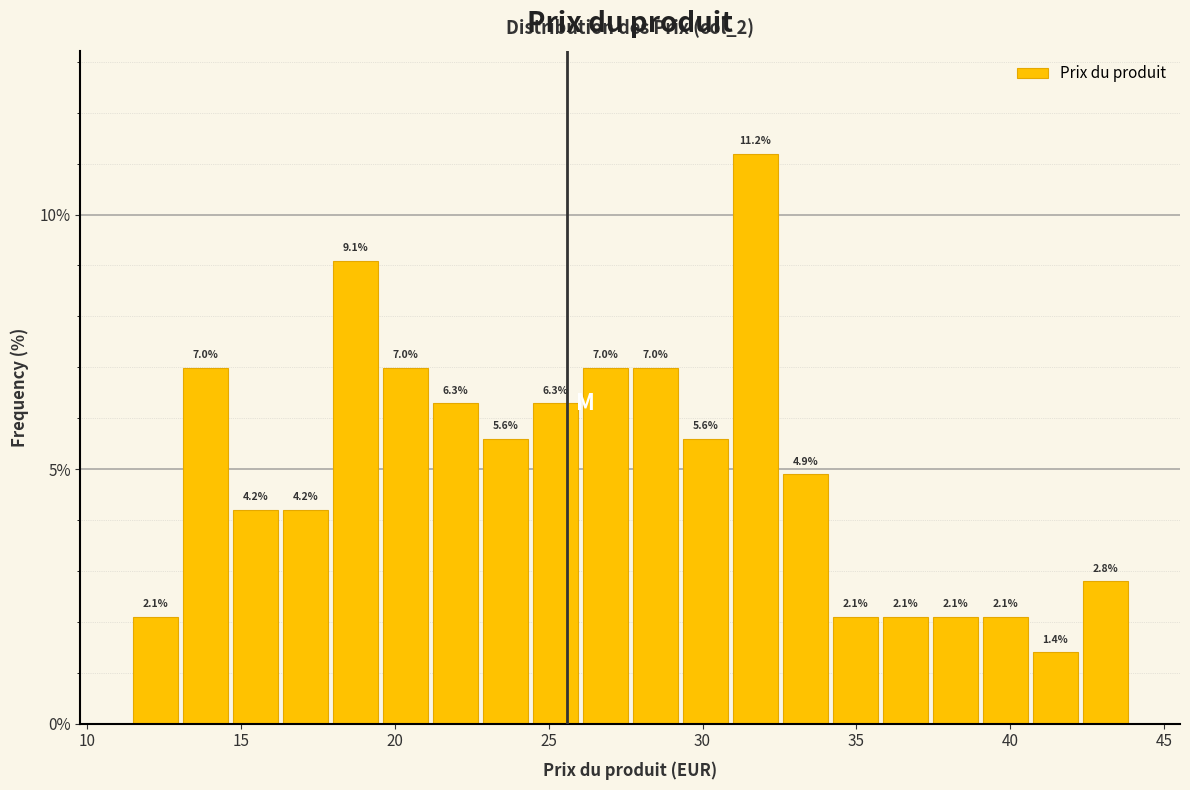

Around what value on the x-axis is the tallest bar? Give the approximate position of its centre, as read against the axis.

31.5